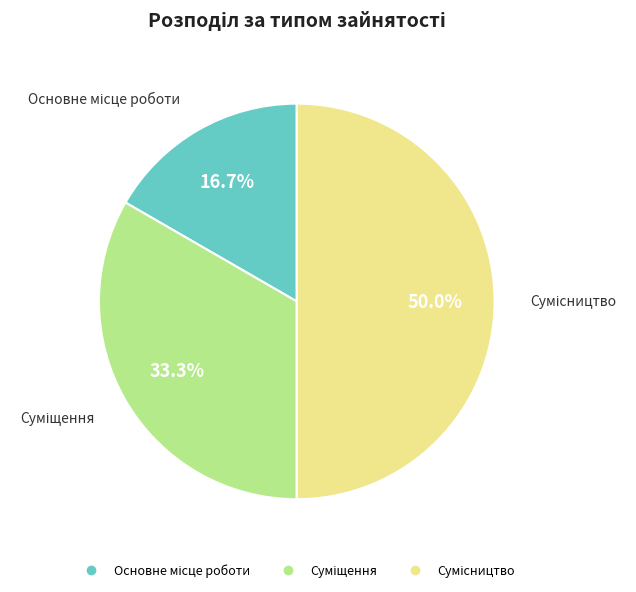

Count the number of slices in the pie.

3